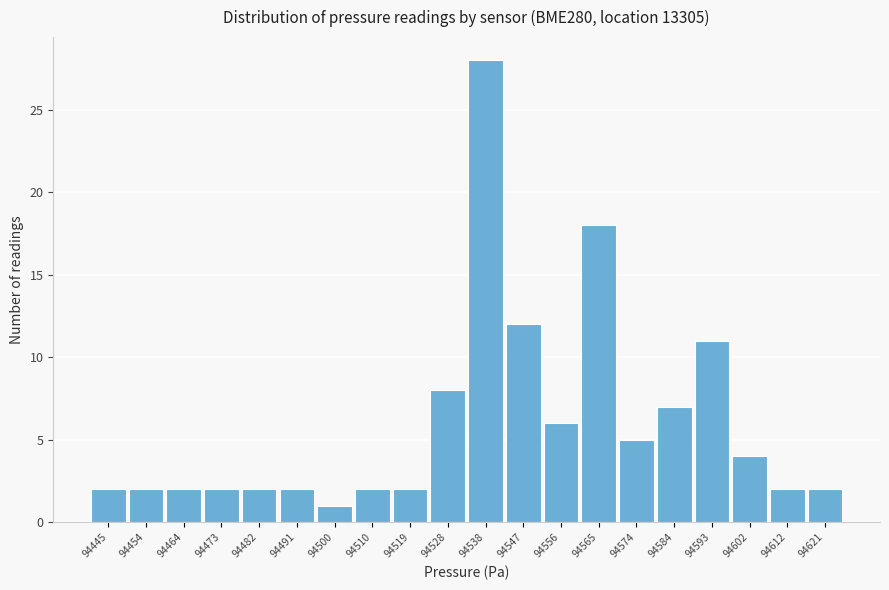

Reading right to left, transcribe all the data shown in this chart.

94621=2	94612=2	94602=4	94593=11	94584=7	94574=5	94565=18	94556=6	94547=12	94538=28	94528=8	94519=2	94510=2	94500=1	94491=2	94482=2	94473=2	94464=2	94454=2	94445=2